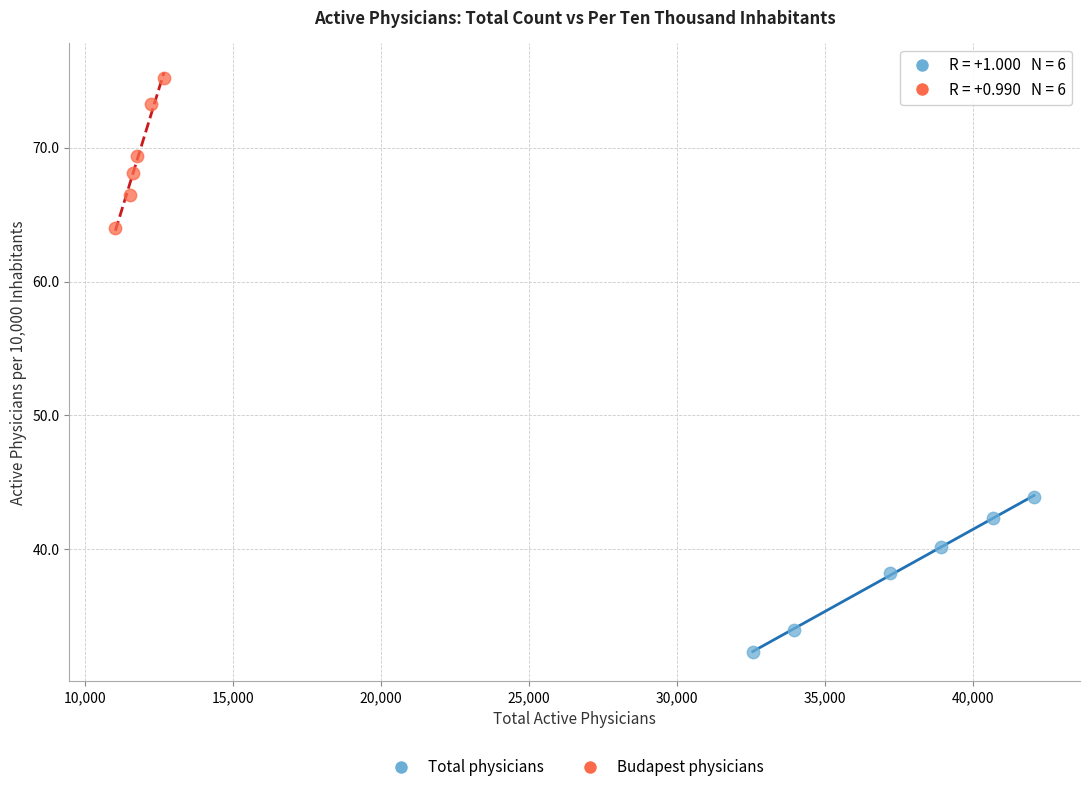

Which series contains the lowest Y value?

Total physicians